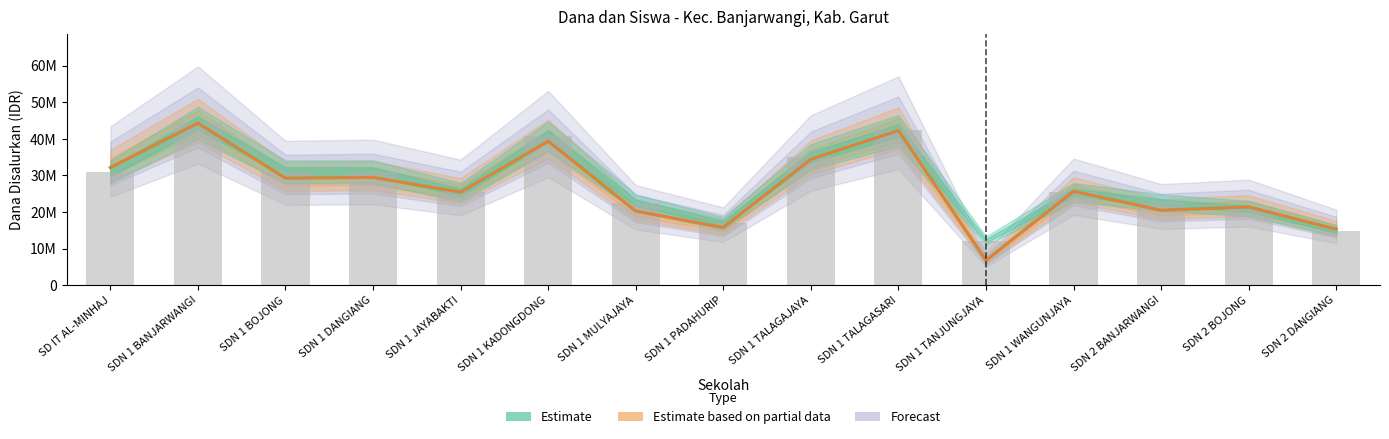

True or false: Siswa Disalurkan has a value of 28071084.3 at SDN 1 PADAHURIP.

False